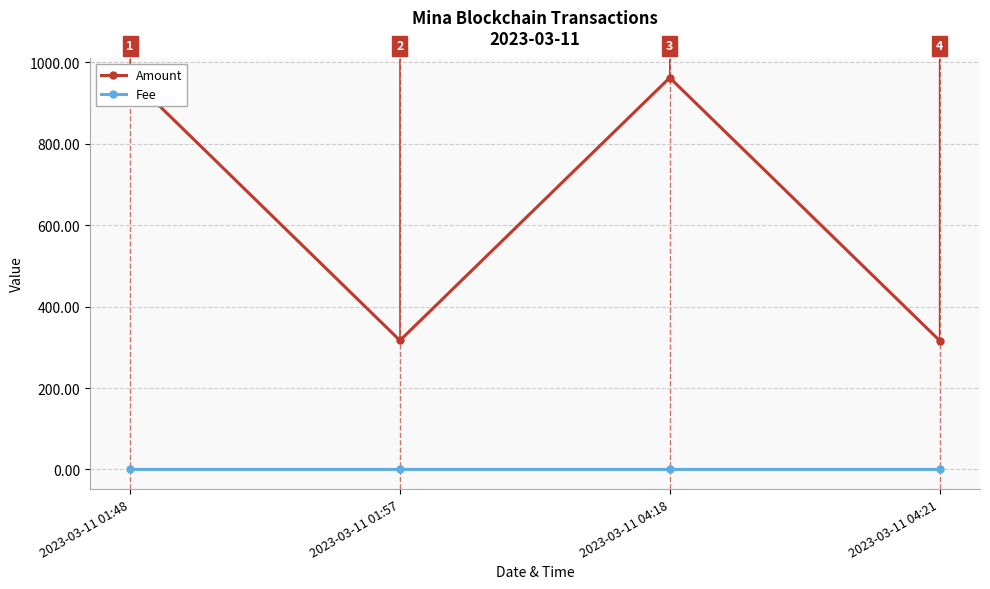

What is the sum of all Fee values?

0.1